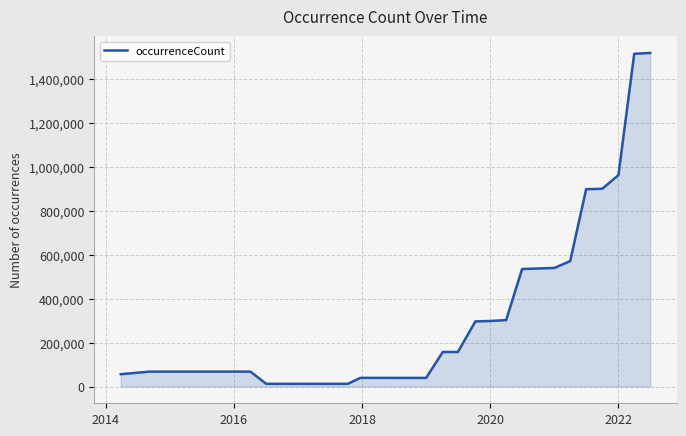

Does the chart display data point markers on the line(s)?

No